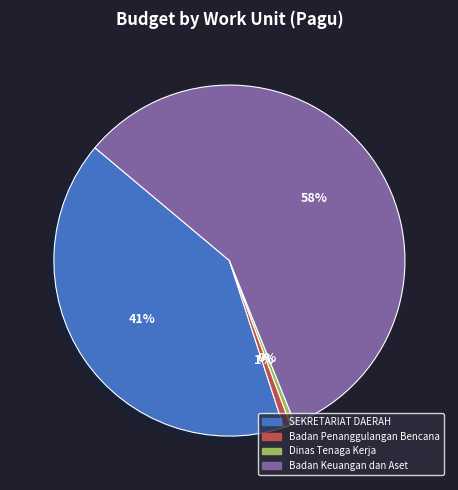

To the nearest percent, what is the difference between the SEKRETARIAT DAERAH and Dinas Tenaga Kerja slice percentages?

41%